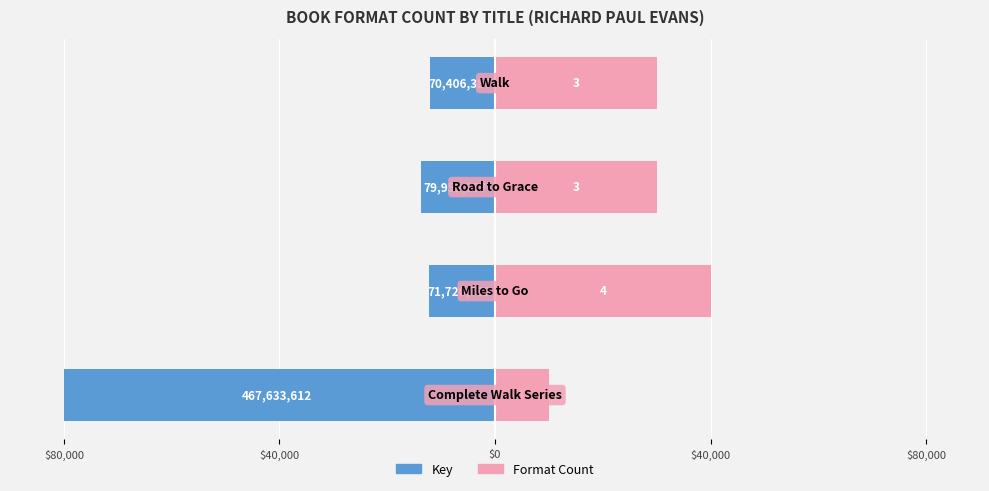

True or false: Key (normalized) has a value of -12044.7 at $40,000.

True